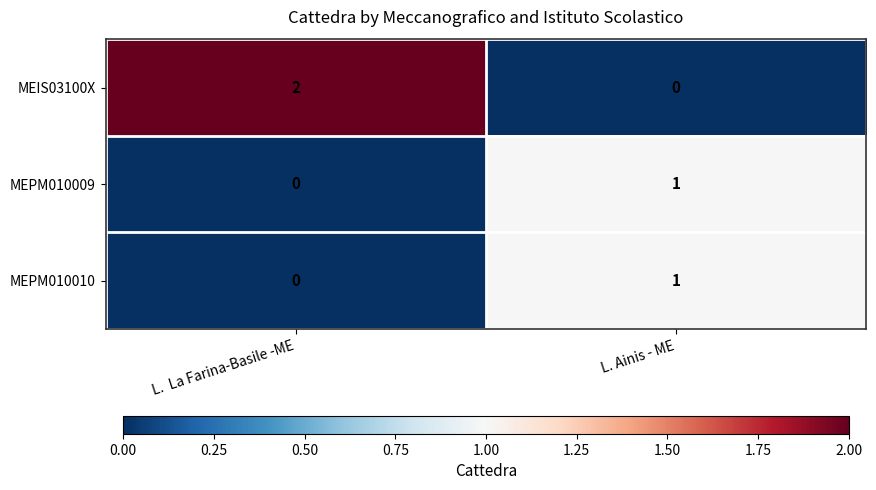

Is it true that MEPM010010 equals 1 at L.  La Farina-Basile -ME?

False